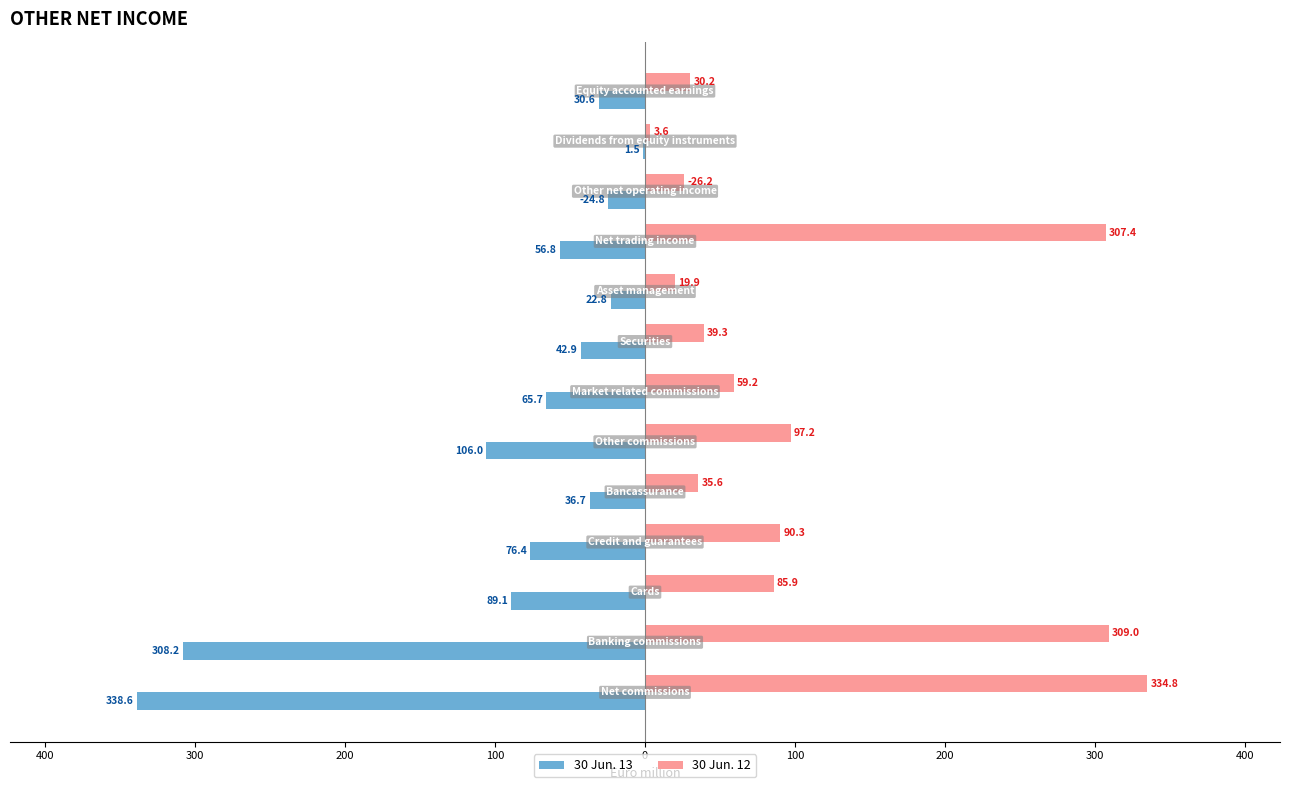

Rank the series by their average value, from lowest to highest.

30 Jun. 13, 30 Jun. 12